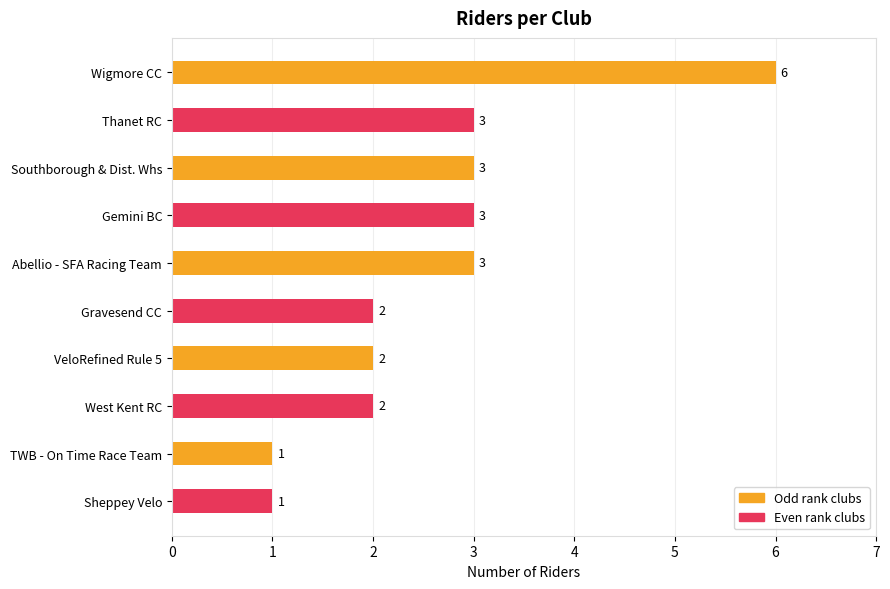

How many values are between 2 and 3?

7